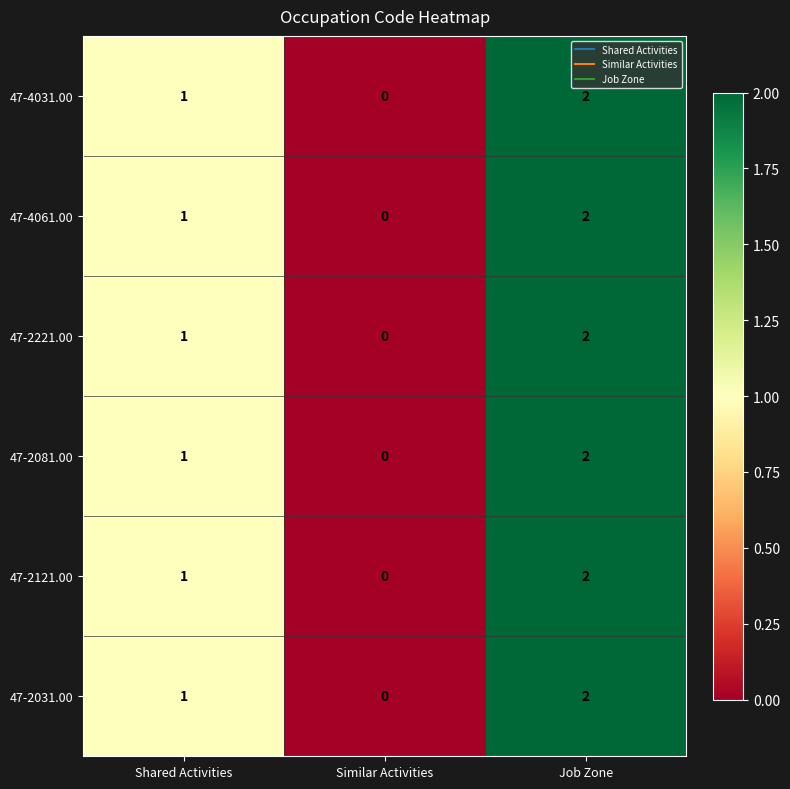

Which category has the lowest value across all series?

Similar Activities